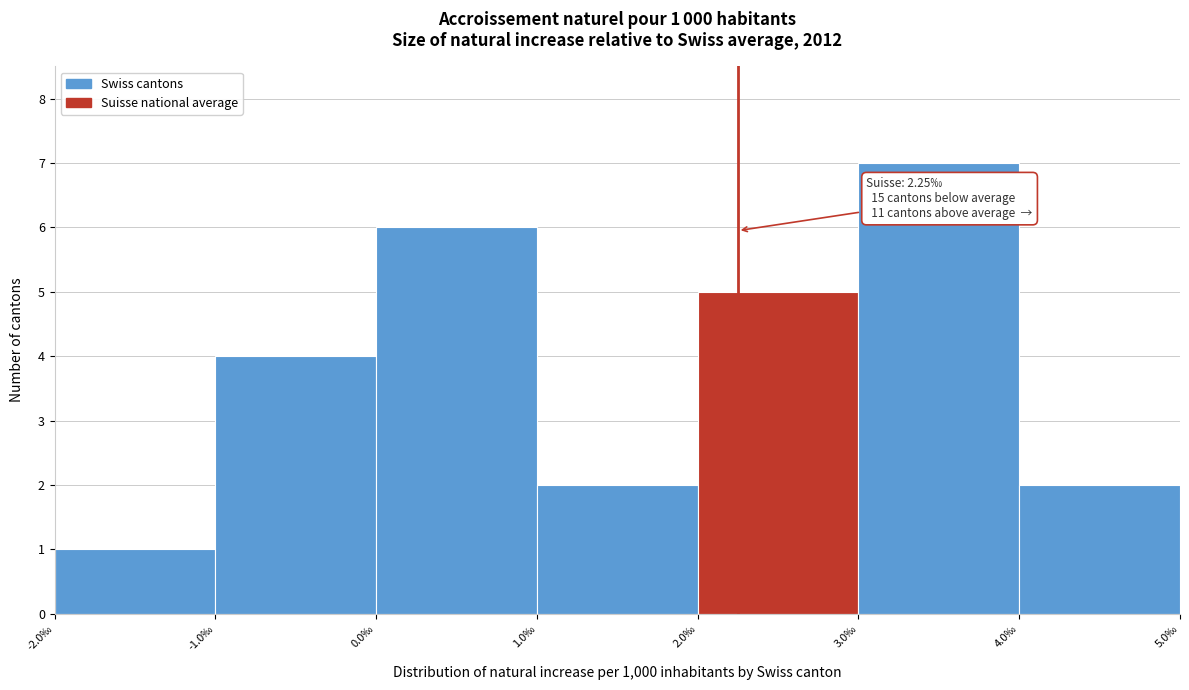

Which range on the x-axis has the tallest bar?

3 to 4